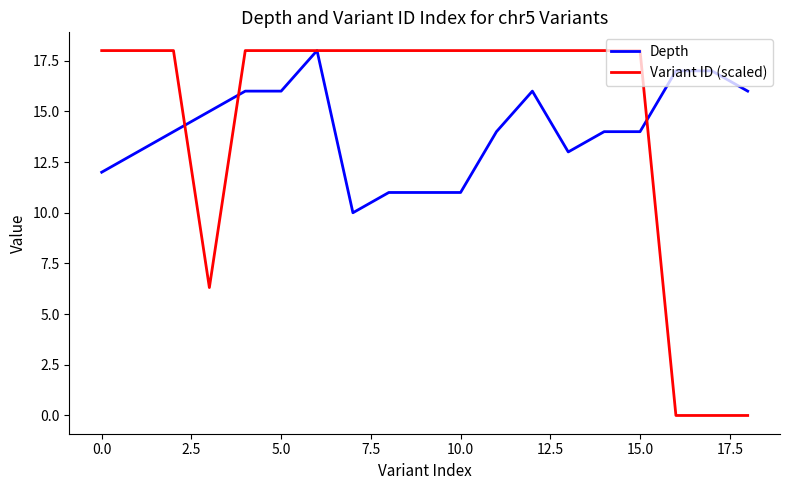

What is the lowest value of the Depth series?

10.0